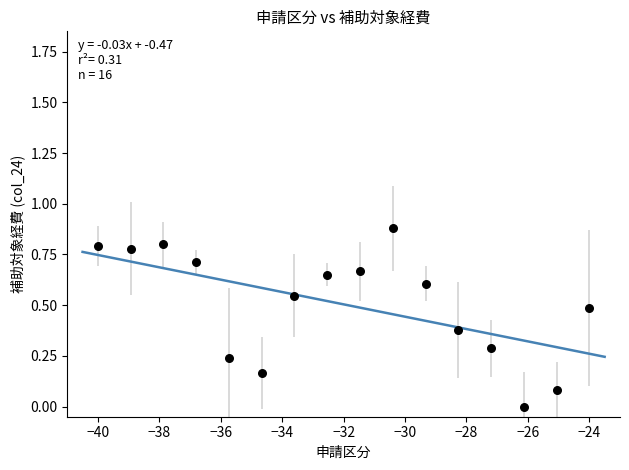

What is the range of X values (max minus min)?

16.0